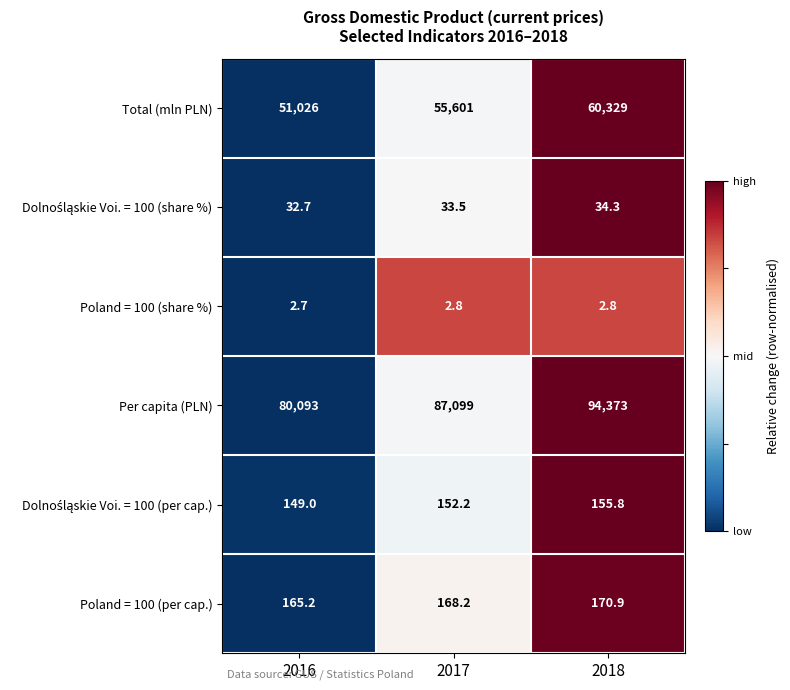

The value of Poland = 100 (per cap.) at 2018 is 39.6. True or false?

False